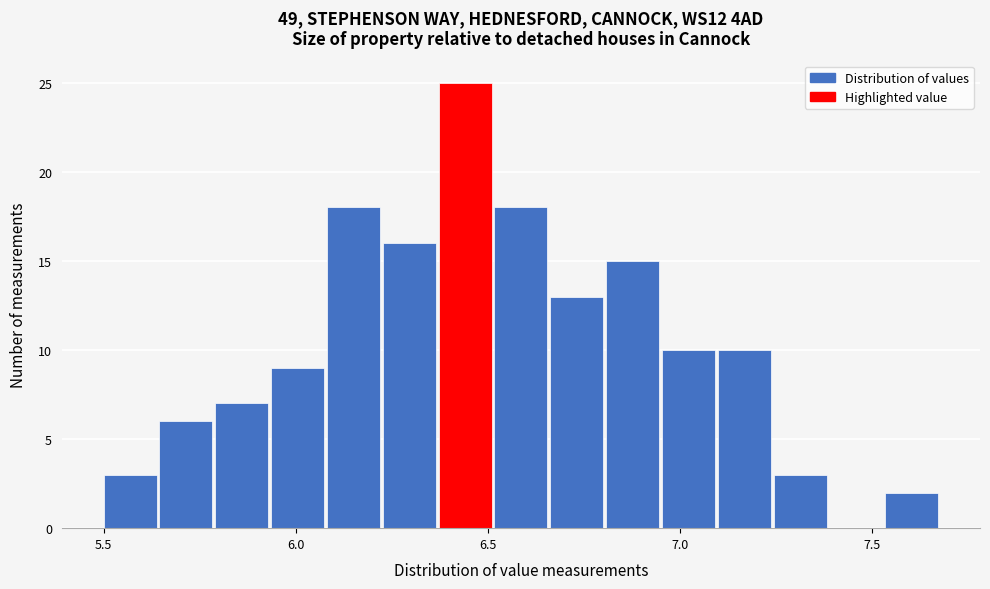

Read against the x-axis, roughly where is the centre of the tallest bar?

6.45